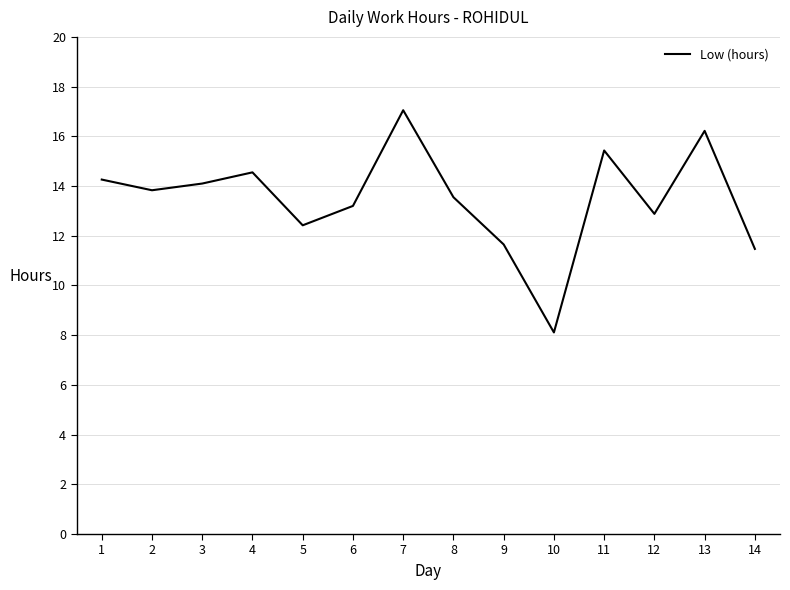

Between 4 and 9, which is larger?

4